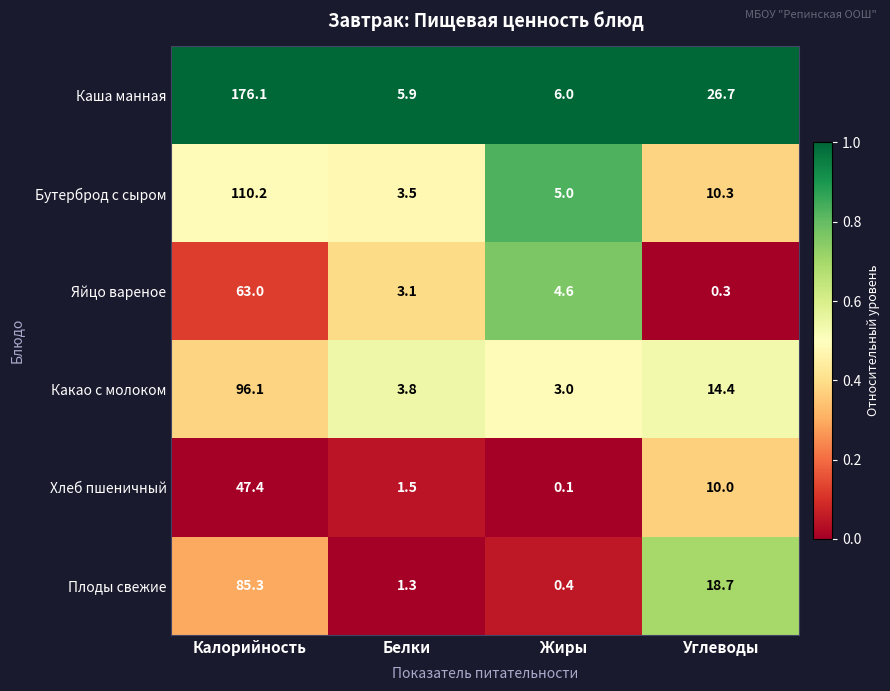

At which category is the sum across all series the highest?

Калорийность